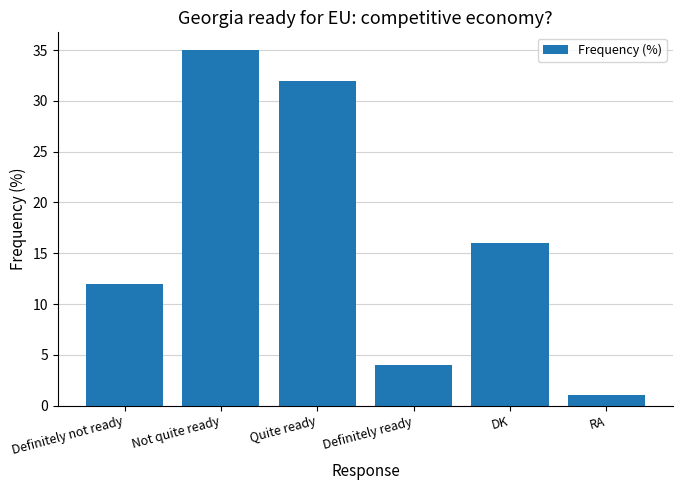

What is the difference between the values at RA and Definitely not ready?

11